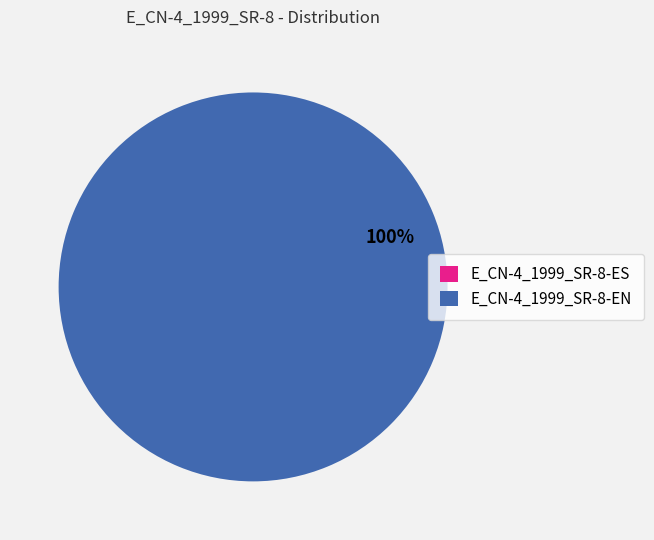

True or false: E_CN-4_1999_SR-8-EN accounts for 86% of the total.

False